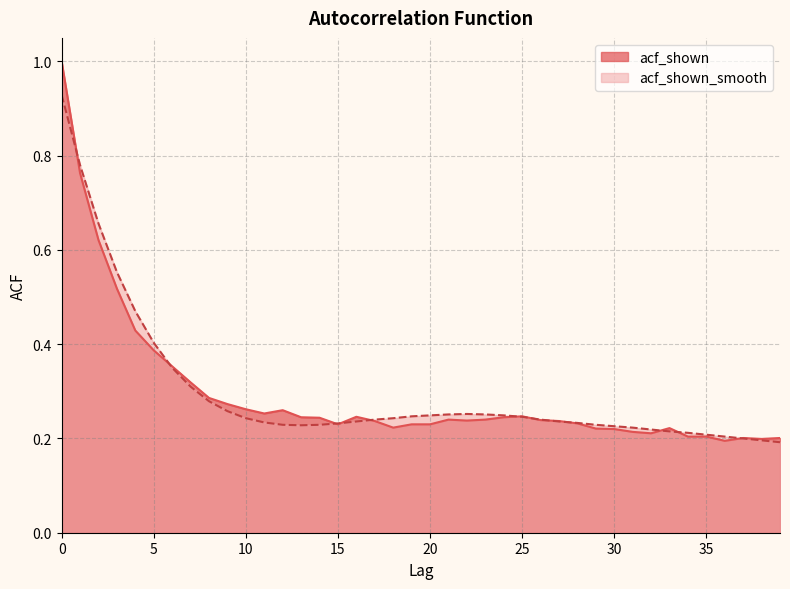

List the series in order of their overall mean, lowest first.

acf_shown, acf_shown_smooth